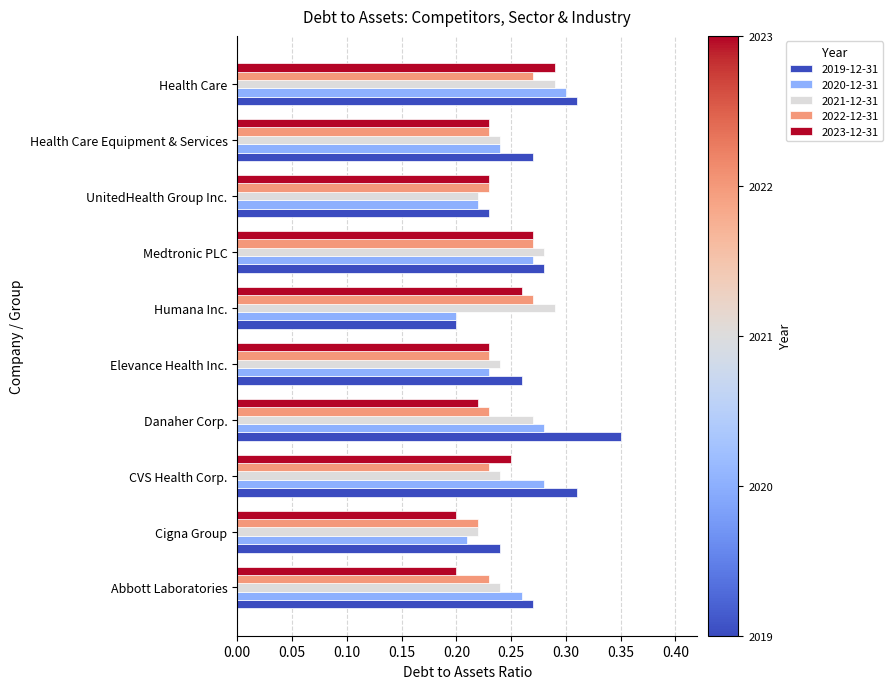

At which label does 2020-12-31 reach its peak?

Health Care